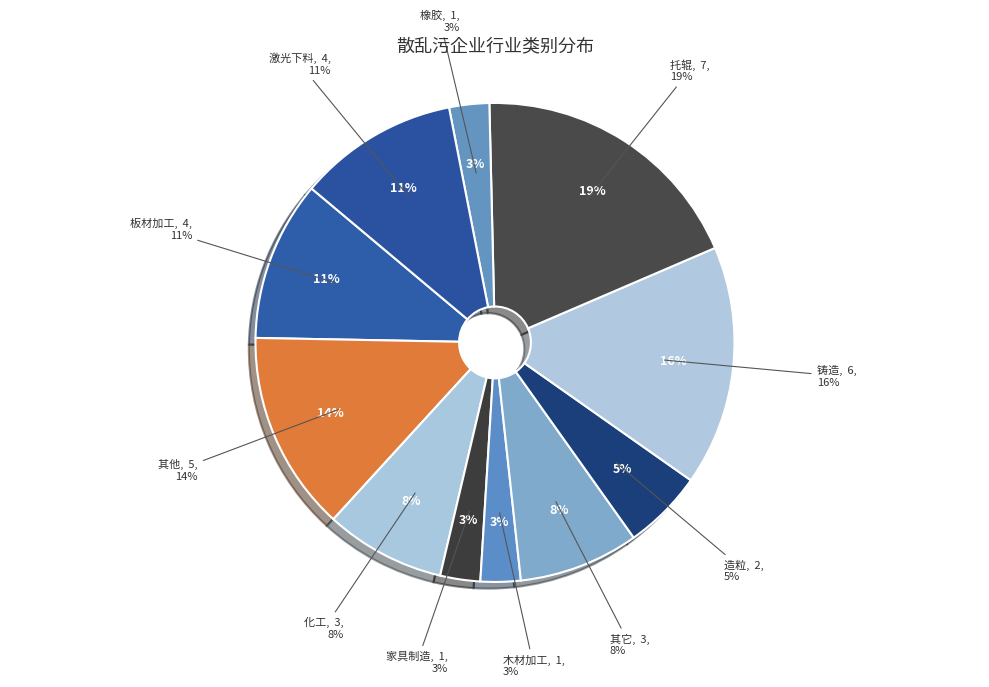

The 铸造 slice represents 16% of the pie. True or false?

True